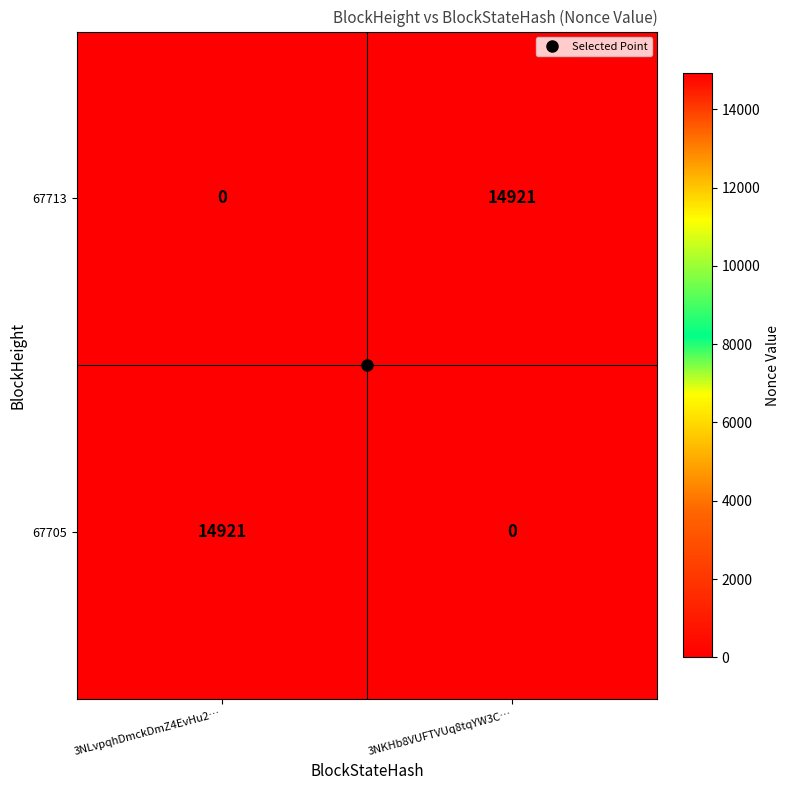

Rank the series at 3NKHb8VUFTVUq8tqYW3C… from lowest to highest value.

67705, 67713